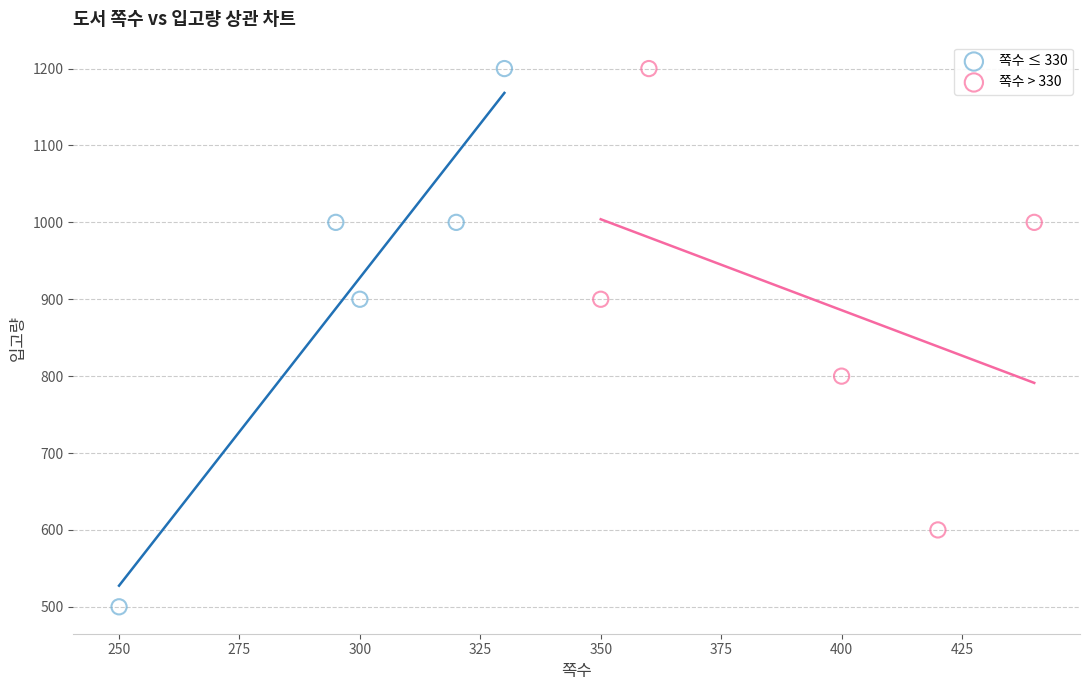

Which series reaches the minimum Y coordinate?

쪽수 ≤ 330